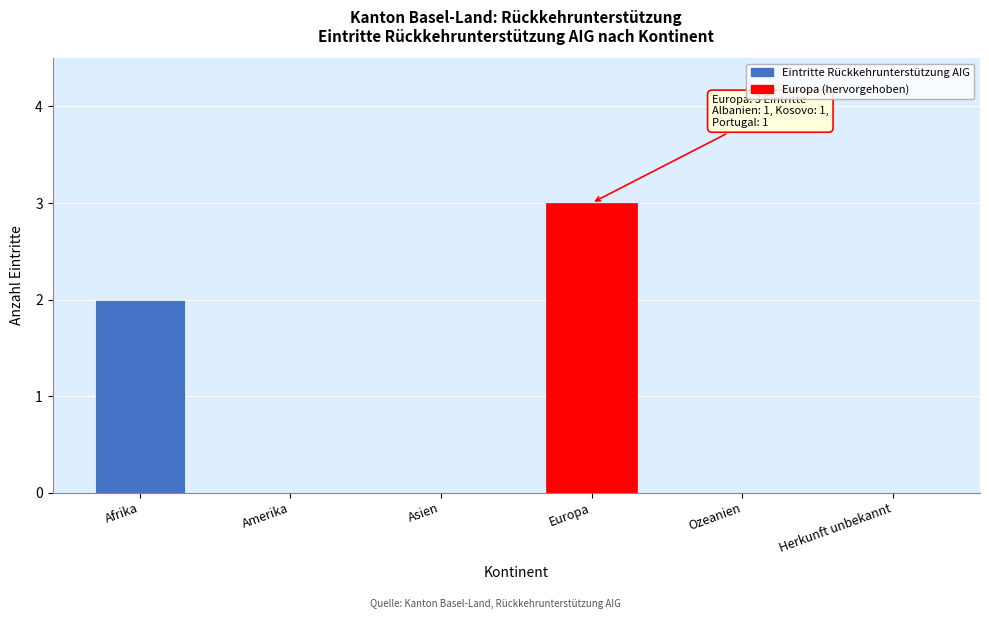

Reading right to left, extract all data points from this chart.

Herkunft unbekannt=0	Ozeanien=0	Europa=3	Asien=0	Amerika=0	Afrika=2